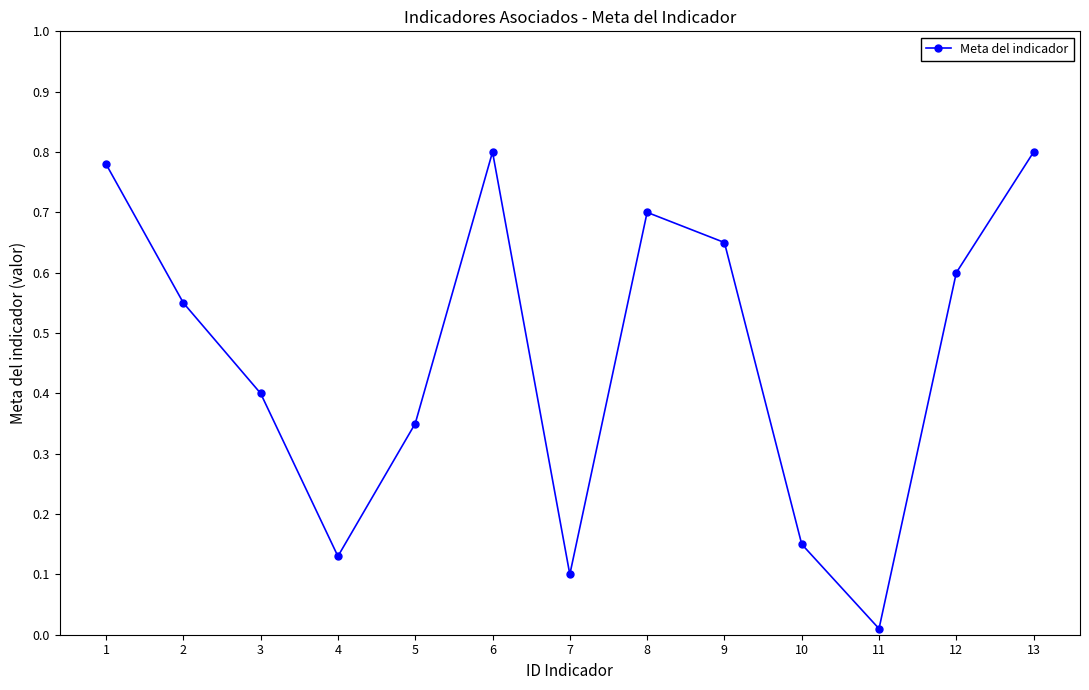

True or false: there are more than 0 points higher than both neighbors.

True